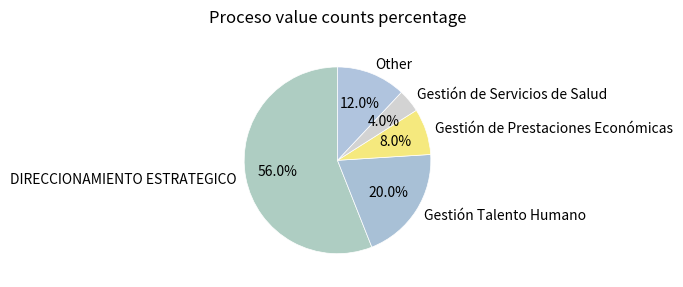

Which category has the biggest portion of the pie?

DIRECCIONAMIENTO ESTRATEGICO